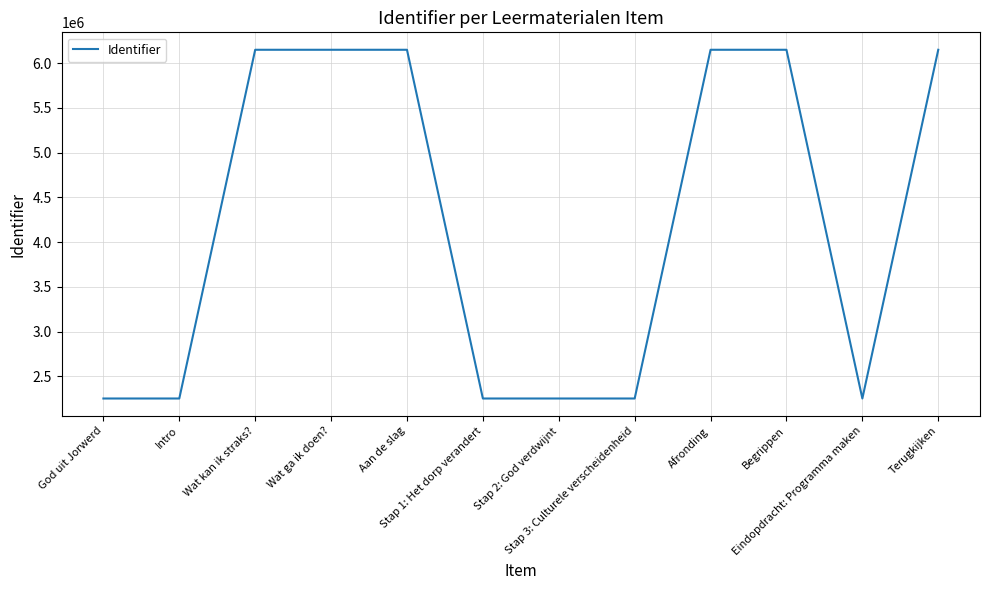

What is the greatest value displayed?

6147909